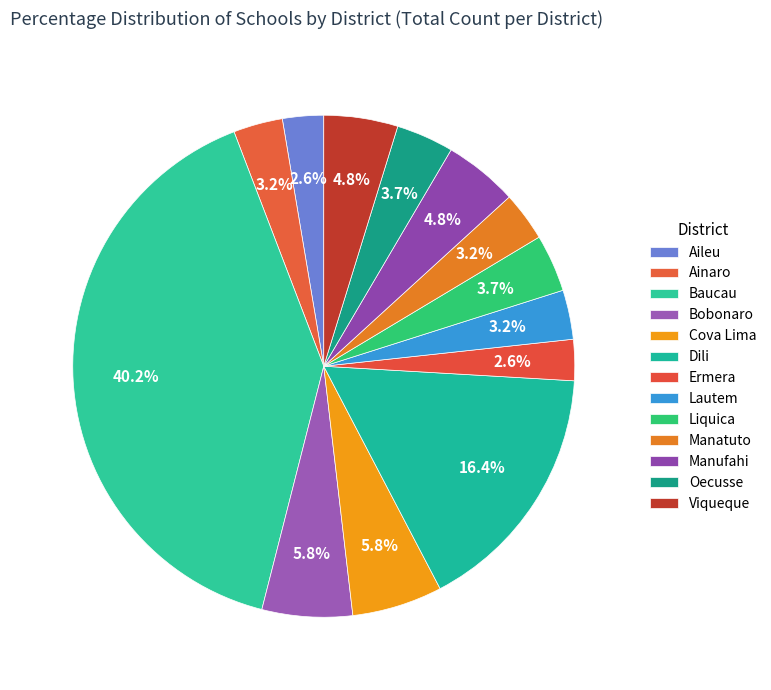

Rank the categories by value from lowest to highest.

Aileu, Ermera, Ainaro, Lautem, Manatuto, Liquica, Oecusse, Manufahi, Viqueque, Bobonaro, Cova Lima, Dili, Baucau